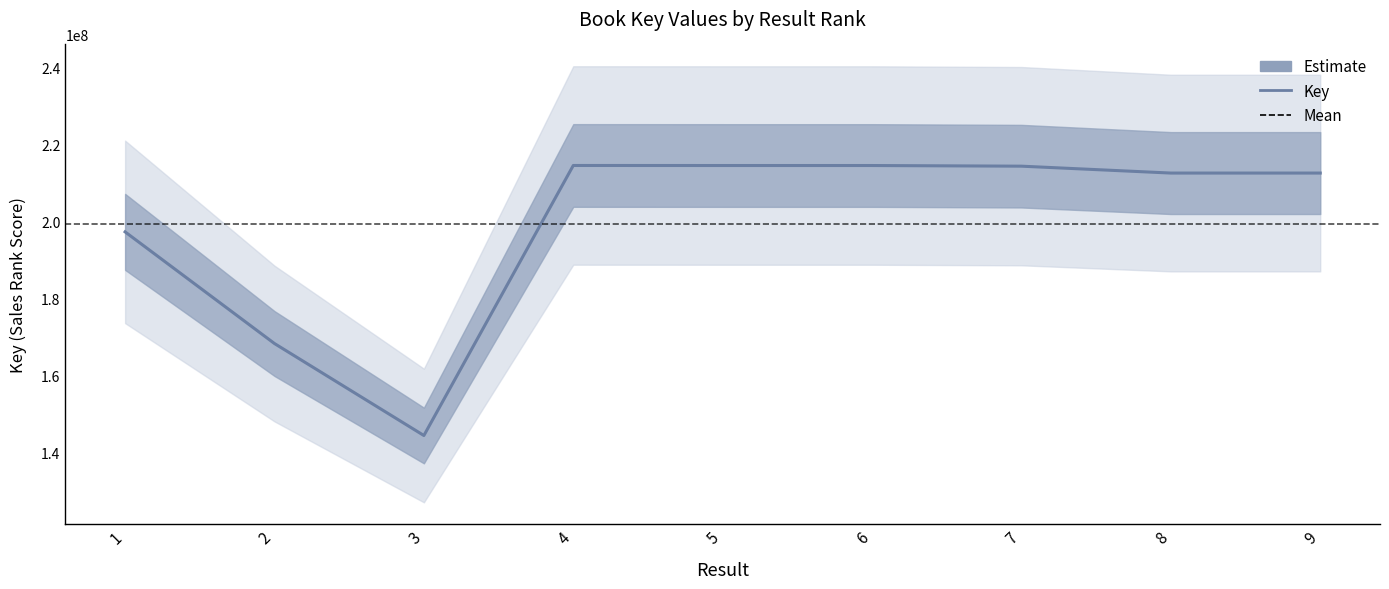

What is the maximum value shown in the chart?

214620200